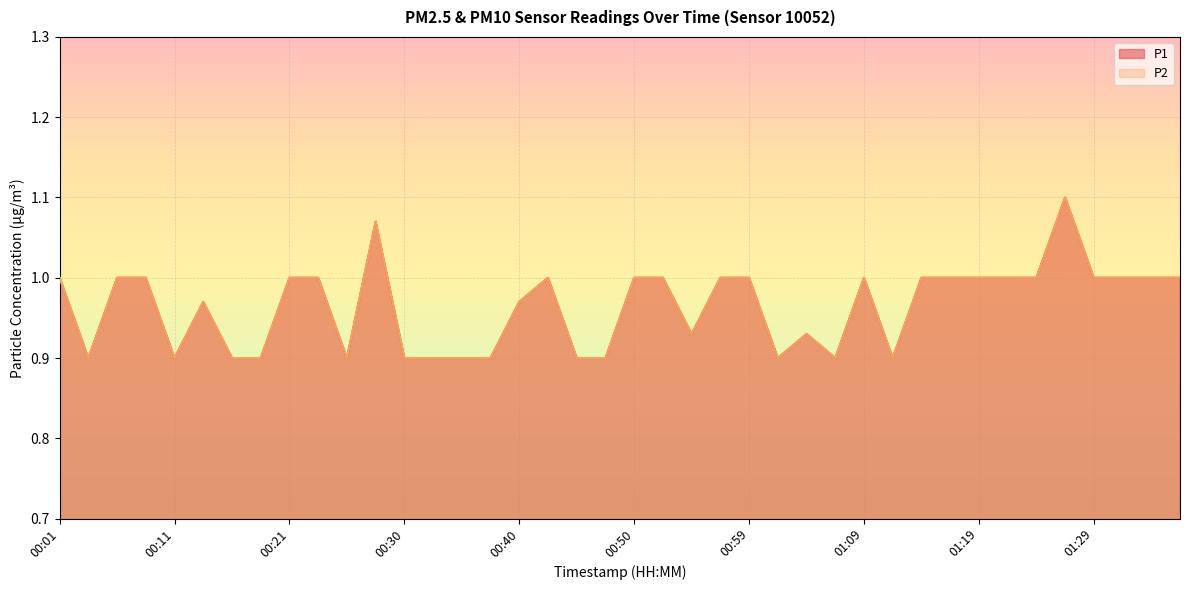

What is the maximum value for P2?

1.1